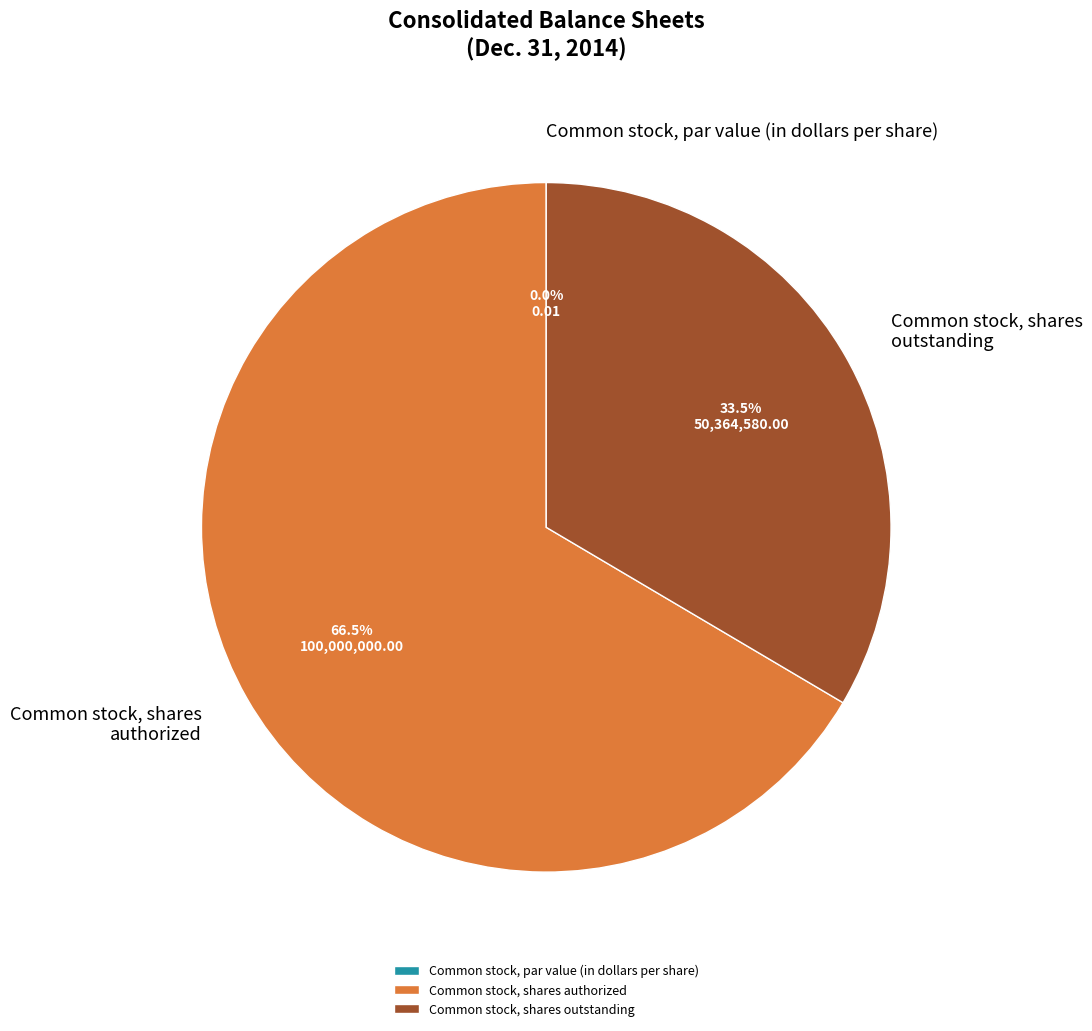

Does any single category account for the majority?

Yes